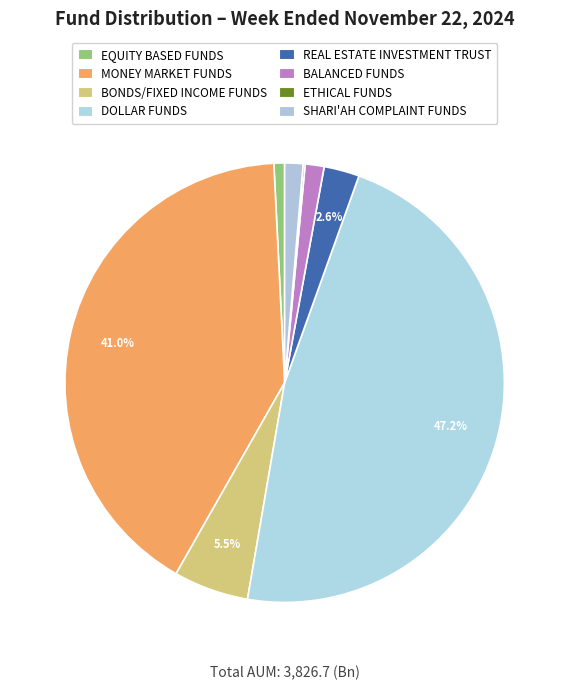

What percentage is the BONDS/FIXED INCOME FUNDS slice, to the nearest percent?

6%